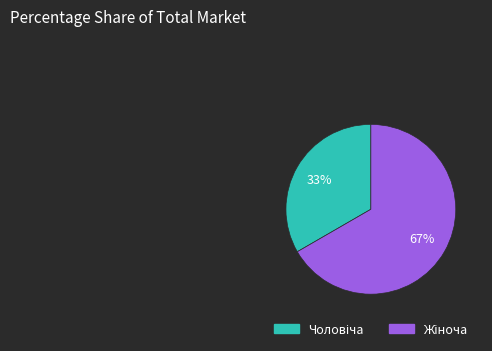

Is there a majority slice in this chart?

Yes